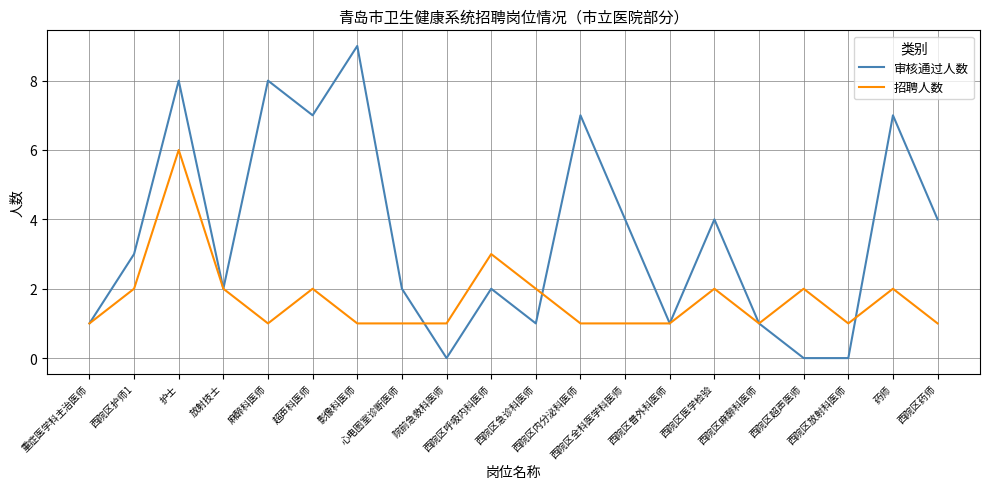

What is the greatest value displayed?

9